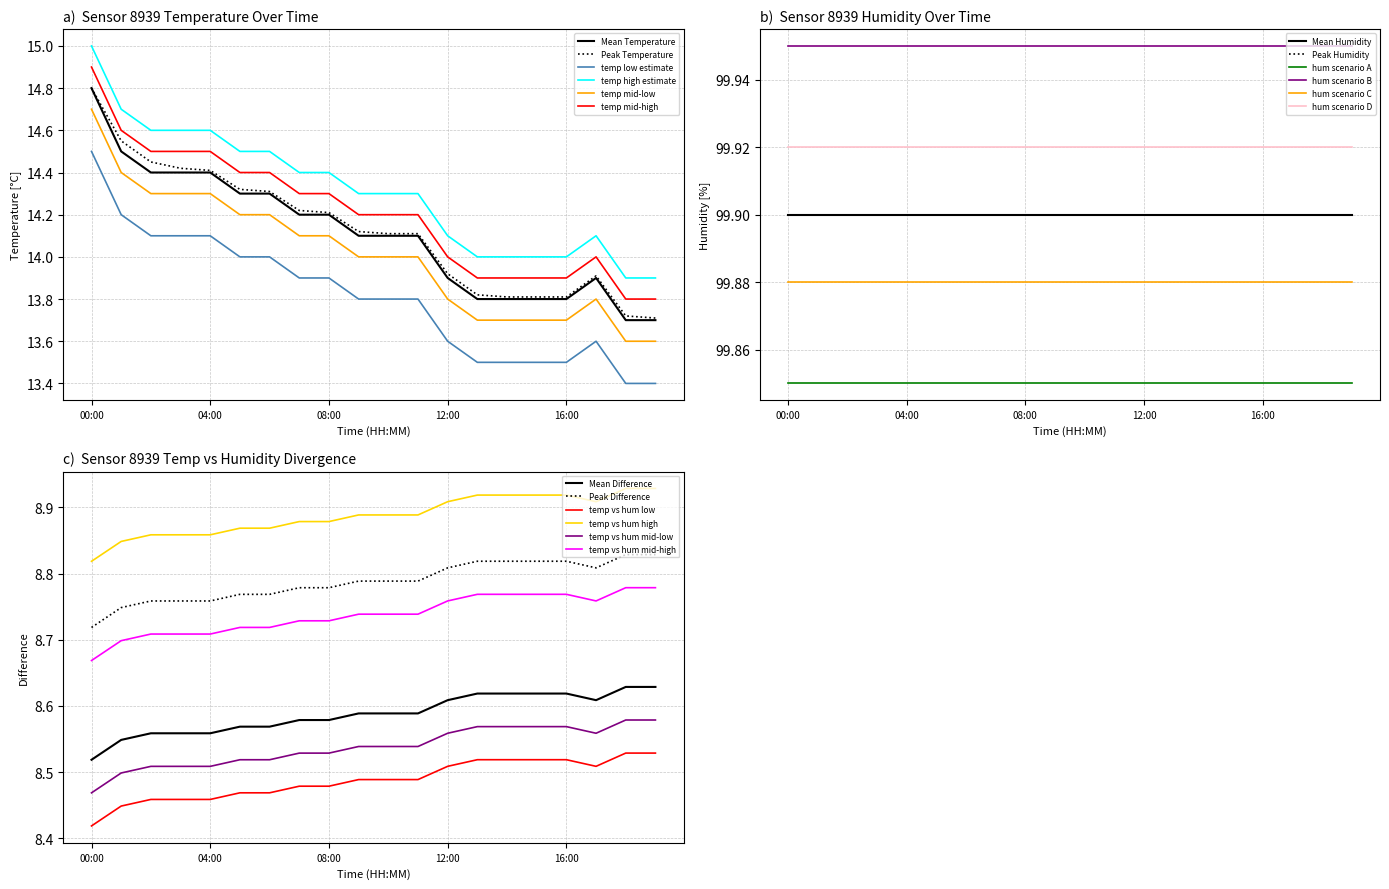

At which label does Mean Temperature reach its peak?

00:00